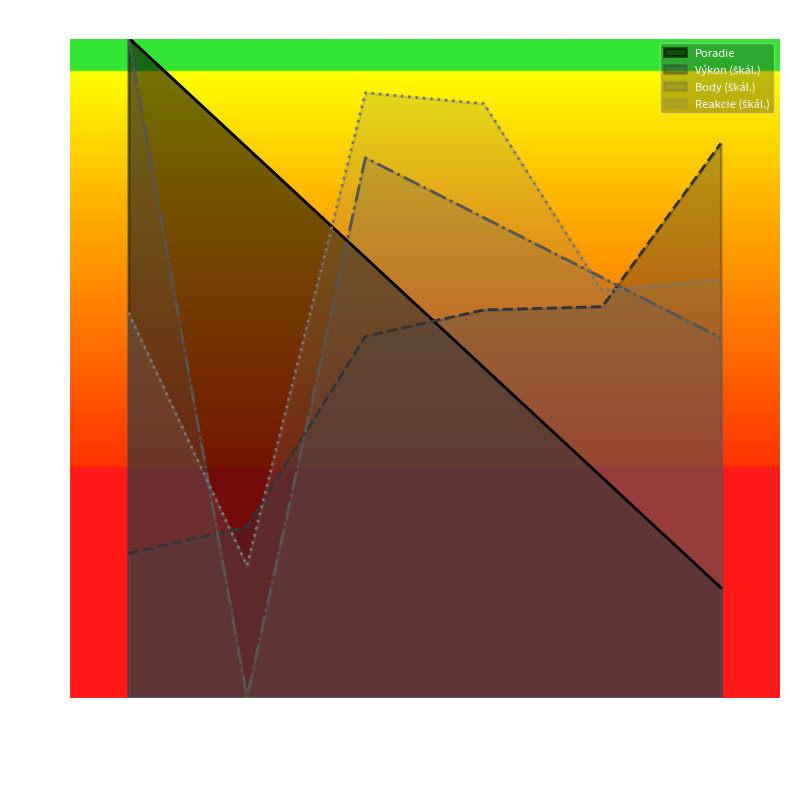

Which series has the widest spread of values?

Body